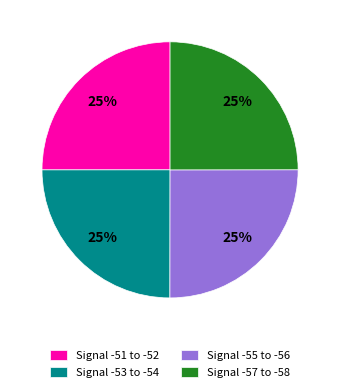

What percentage is the Signal -55 to -56 slice, to the nearest percent?

25%